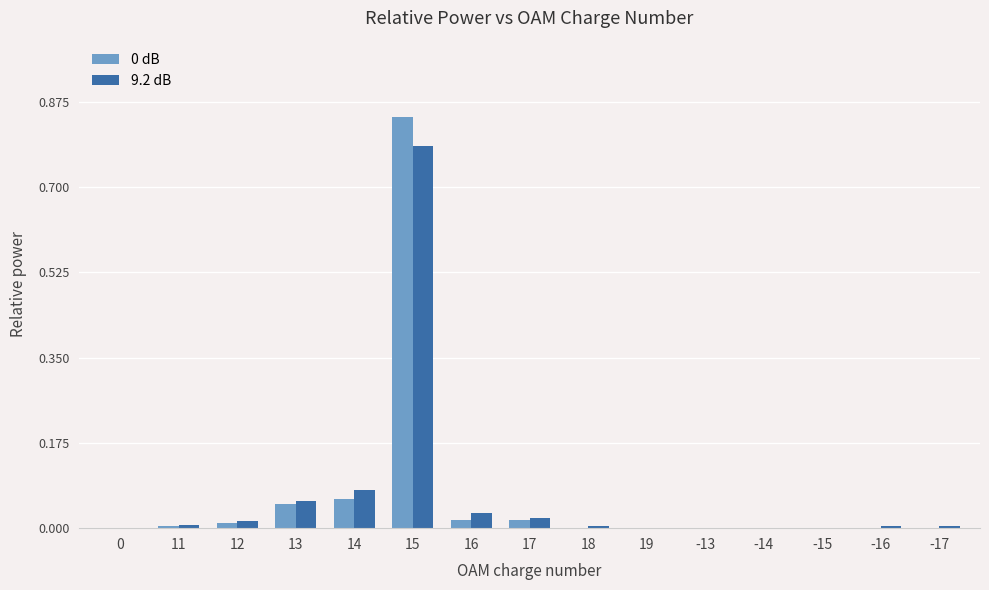

What is the total value across all series at 15?

1.6